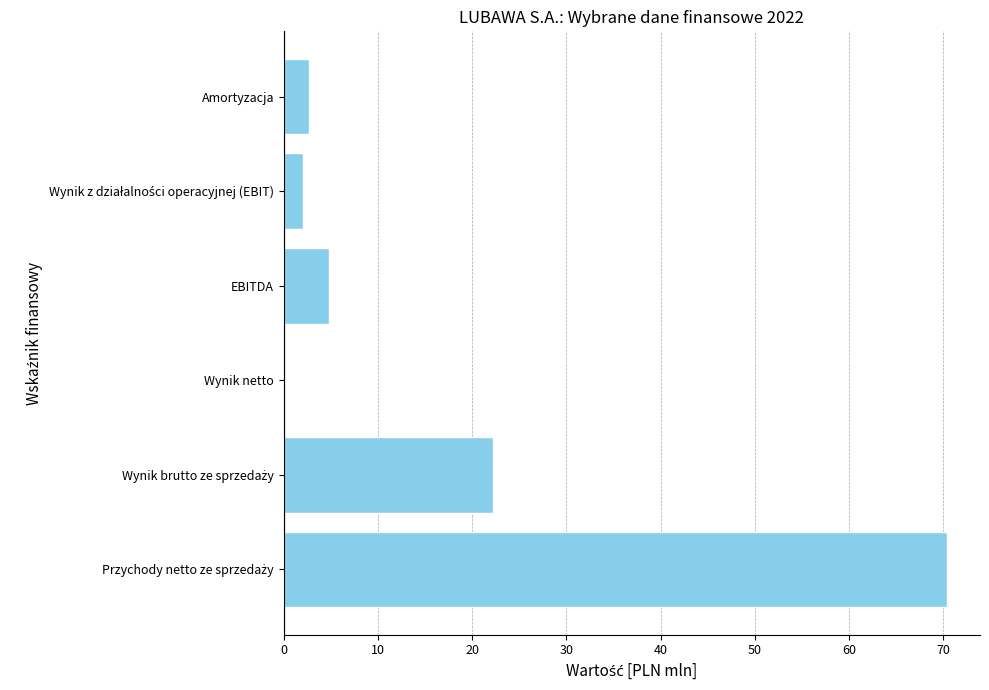

Is it true that the value at Wynik netto is 0.0?

True